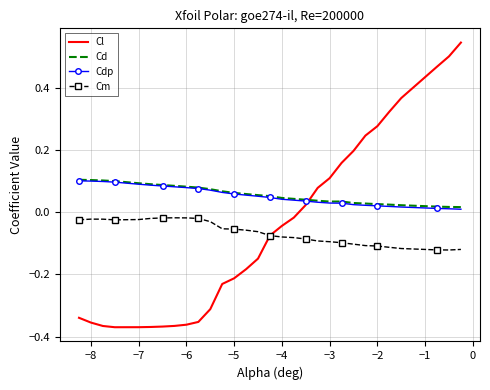

True or false: Cm and Cd cross at least once.

False